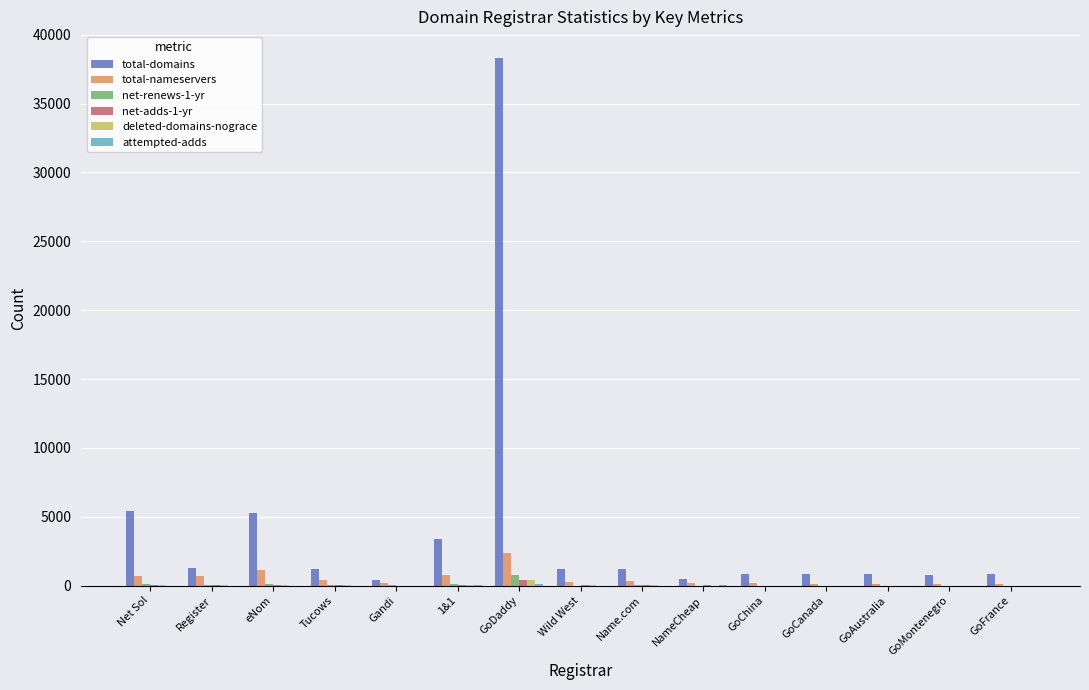

The total-domains series shows 1250 at Register. True or false?

True